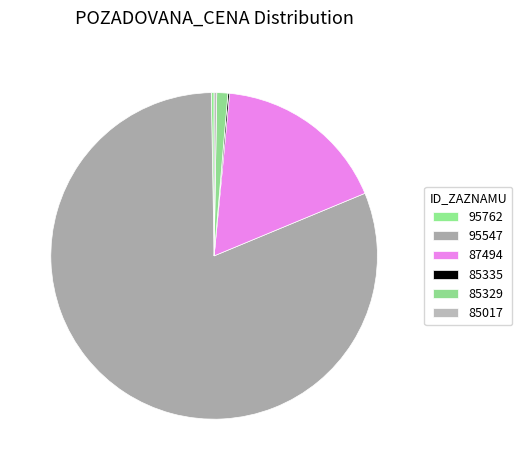

How many segments does this pie chart have?

6